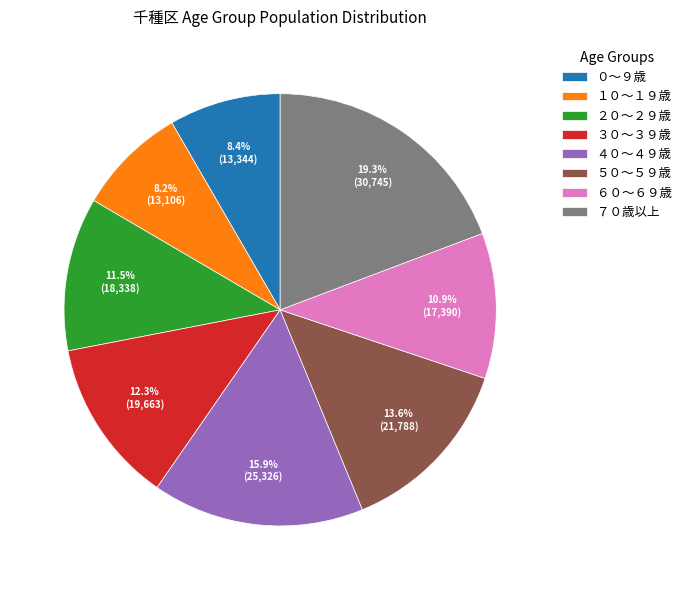

Do ３０～３９歳 and ２０～２９歳 together represent more than half of the pie?

No